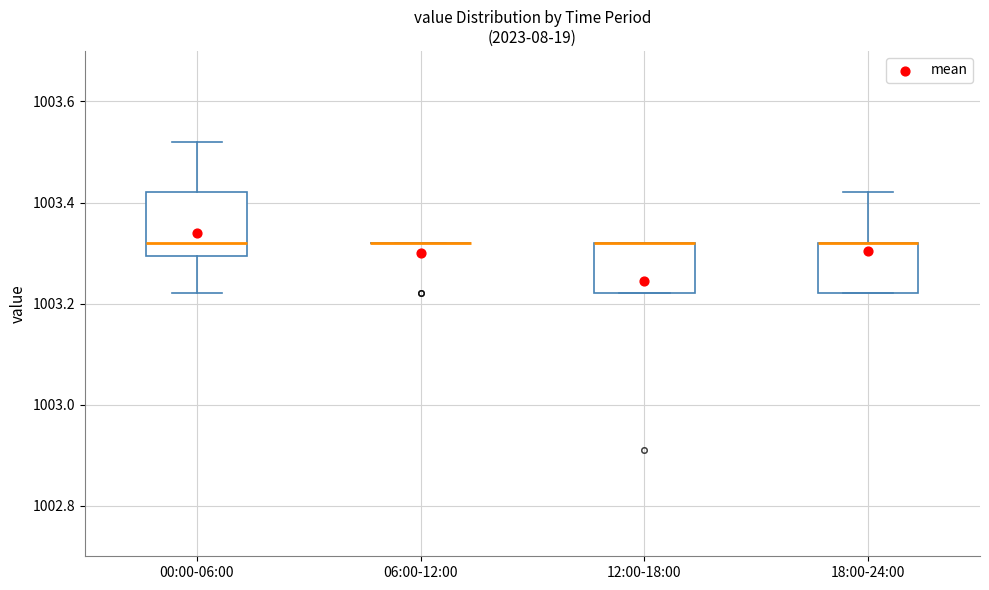

Comparing the boxes themselves (not the whiskers), which one is the tallest?

00:00-06:00